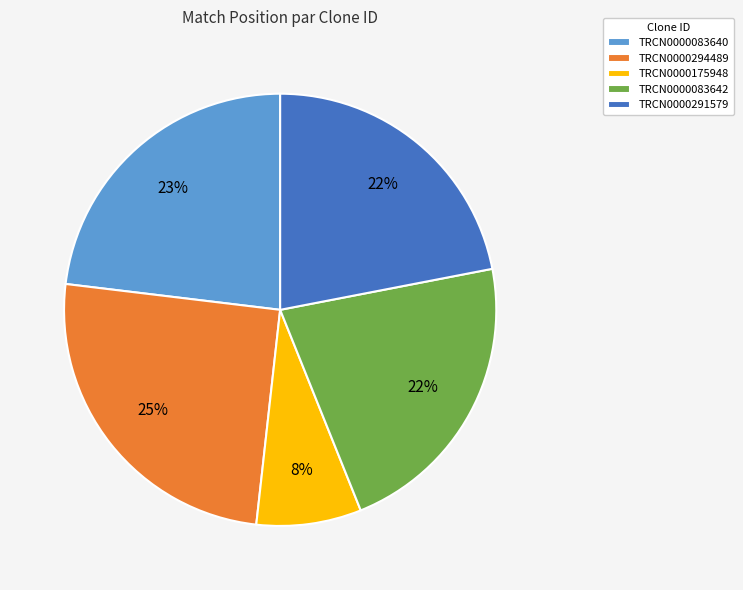

Which has a higher value, TRCN0000083642 or TRCN0000083640?

TRCN0000083640